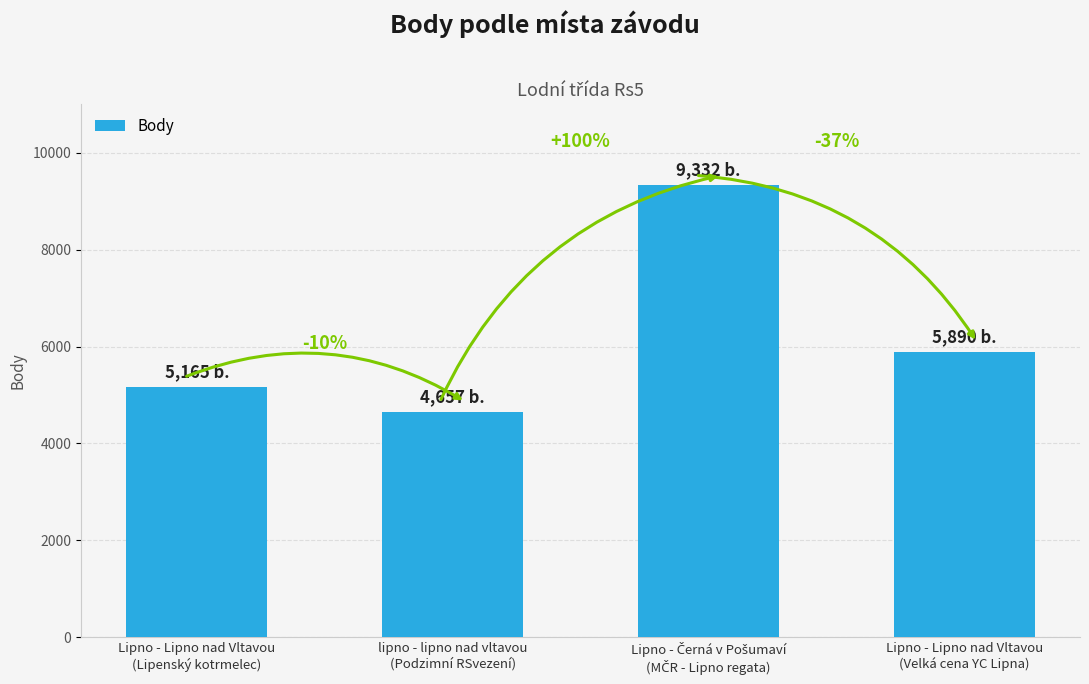

How many bars are there in total?

4